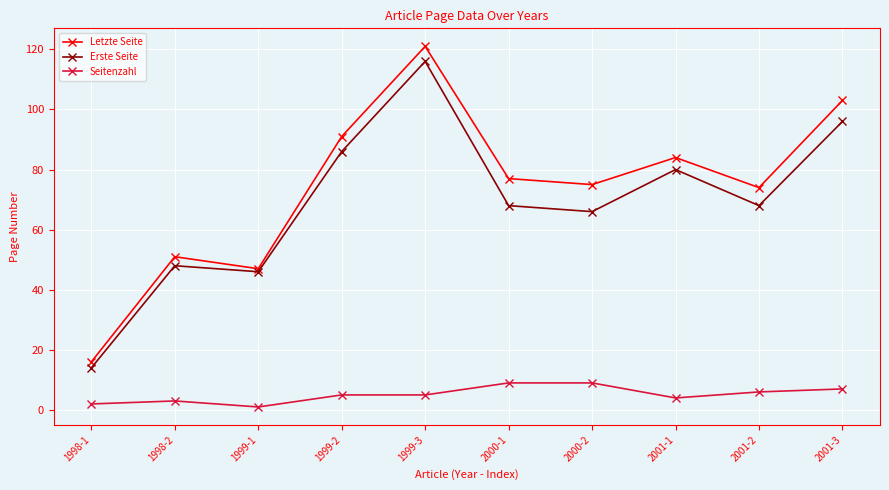

What is the sum of the Seitenzahl values at 1998-1 and 2001-2?

8